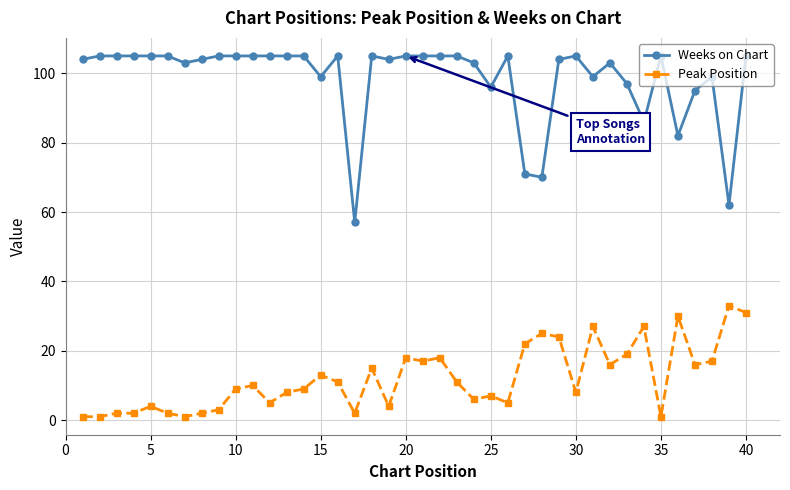

Rank the series by their average value, from lowest to highest.

Peak Position, Weeks on Chart